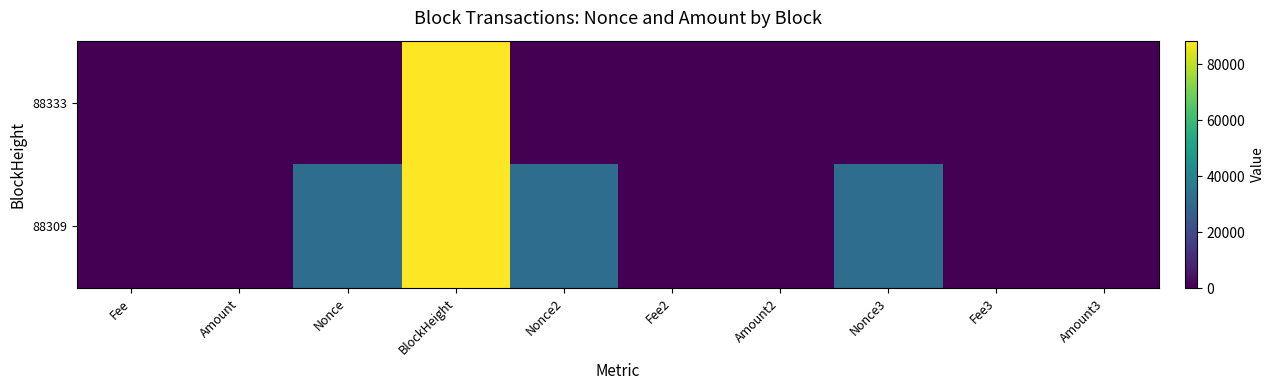

What is the total value across all series at Nonce3?

31610.0